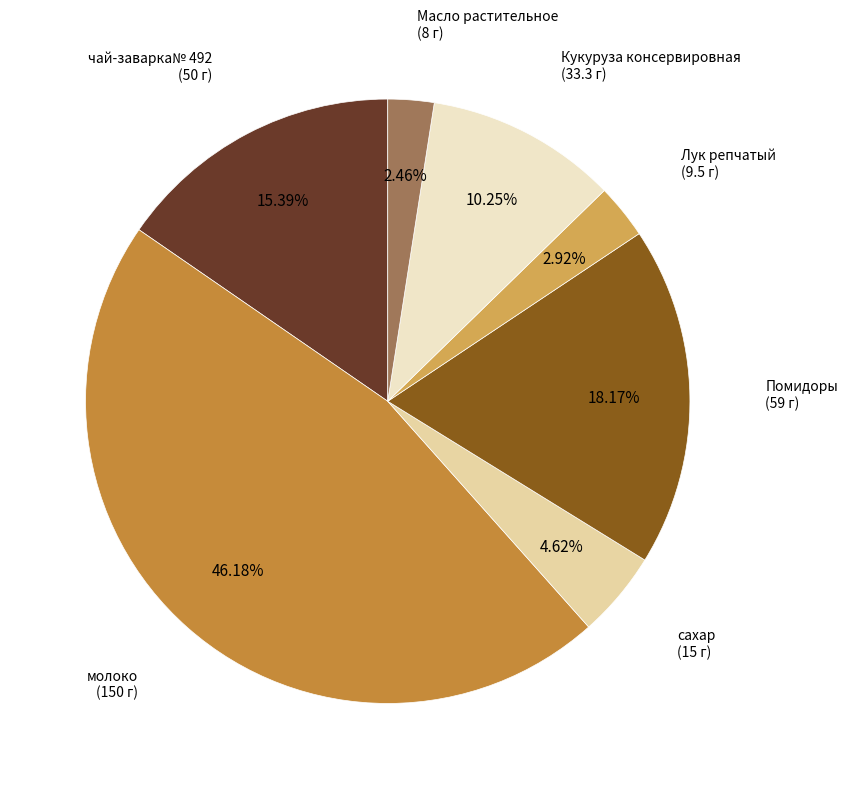

Is there a majority slice in this chart?

No